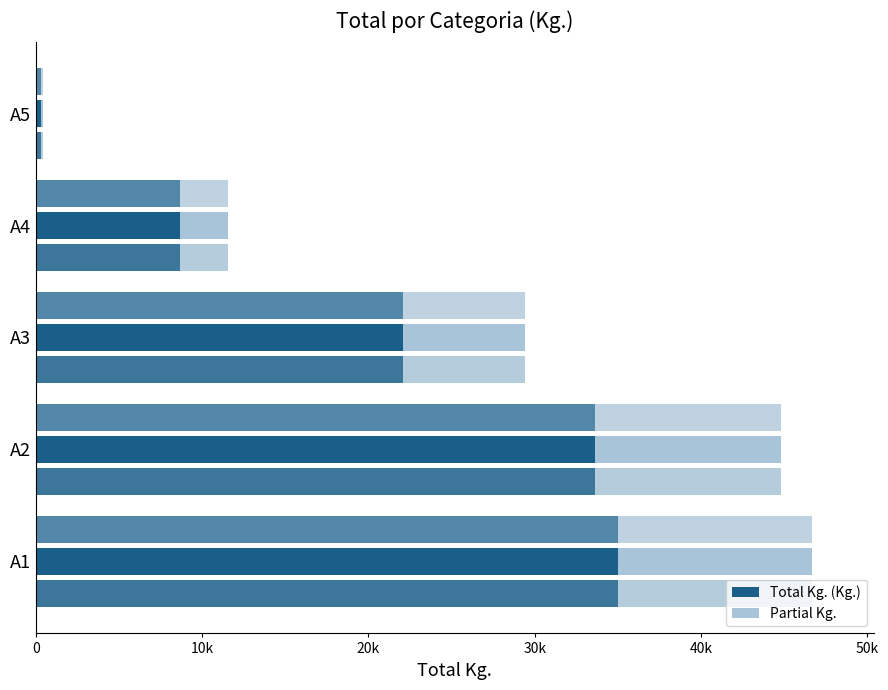

What position from the left is 30k?

4